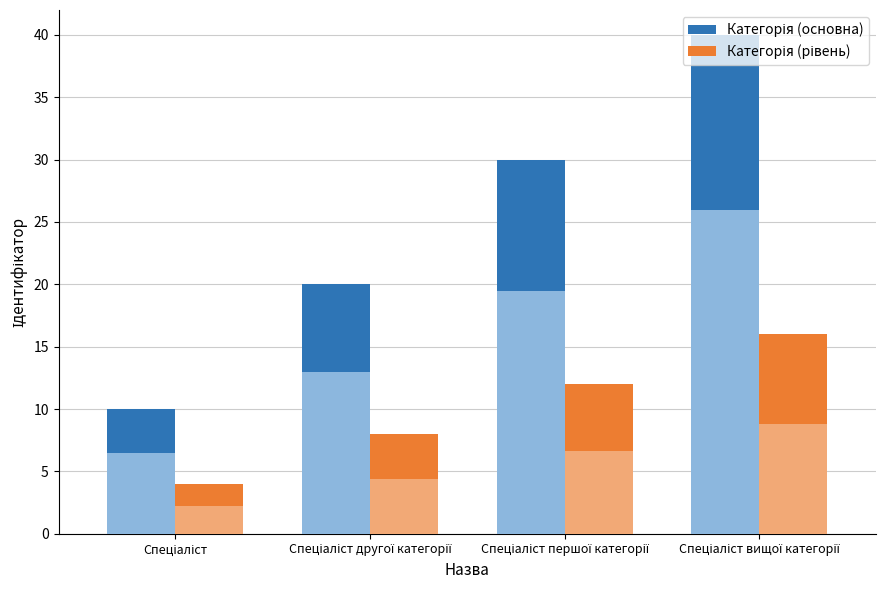

What is the minimum value for Категорія (основна)?

10